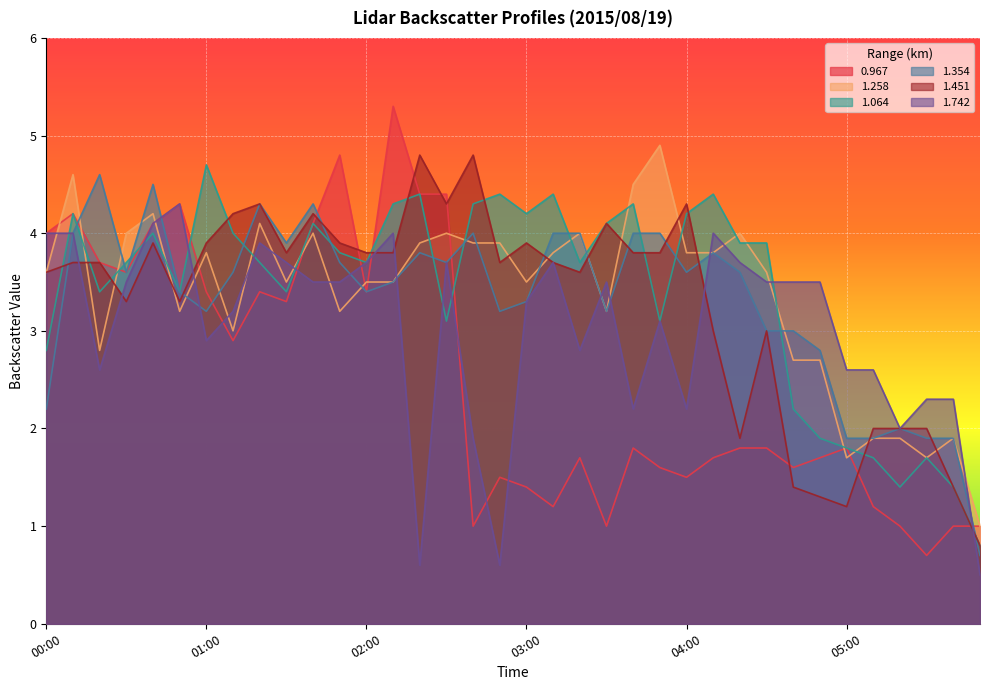

At which category does 1.064 reach its first local valley?

00:20